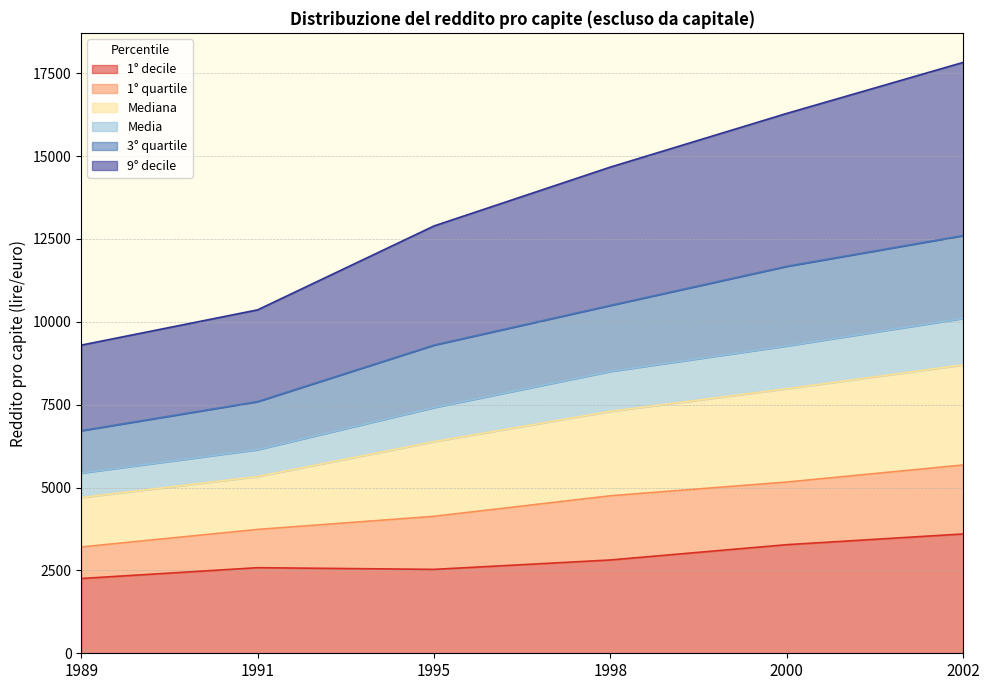

How many distinct data groups are displayed?

6